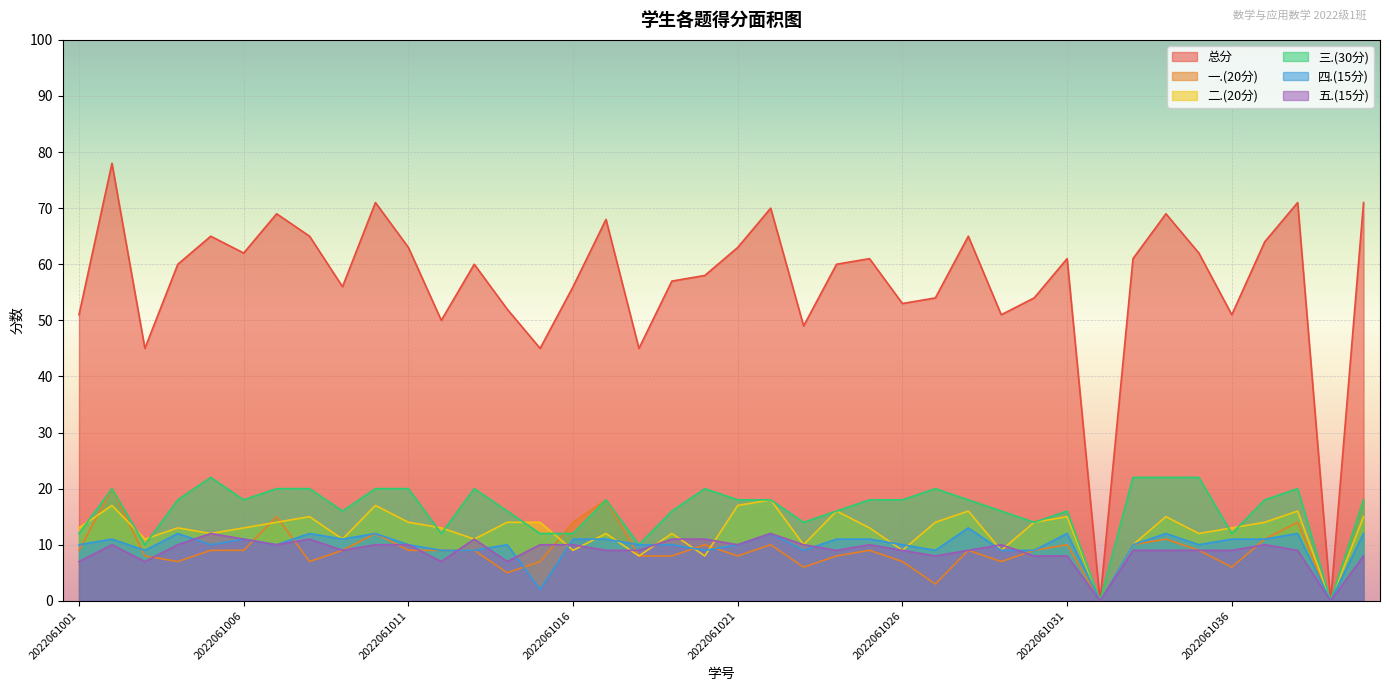

The value of 四.(15分) at 2022061009 is 5. True or false?

False